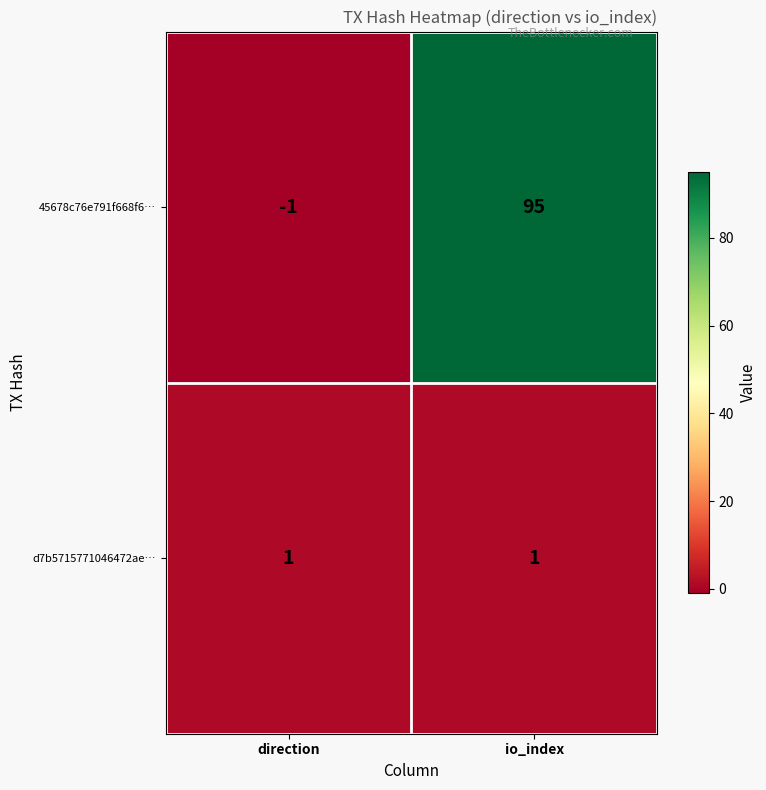

Which series changed the most between direction and io_index?

45678c76e791f668f6…